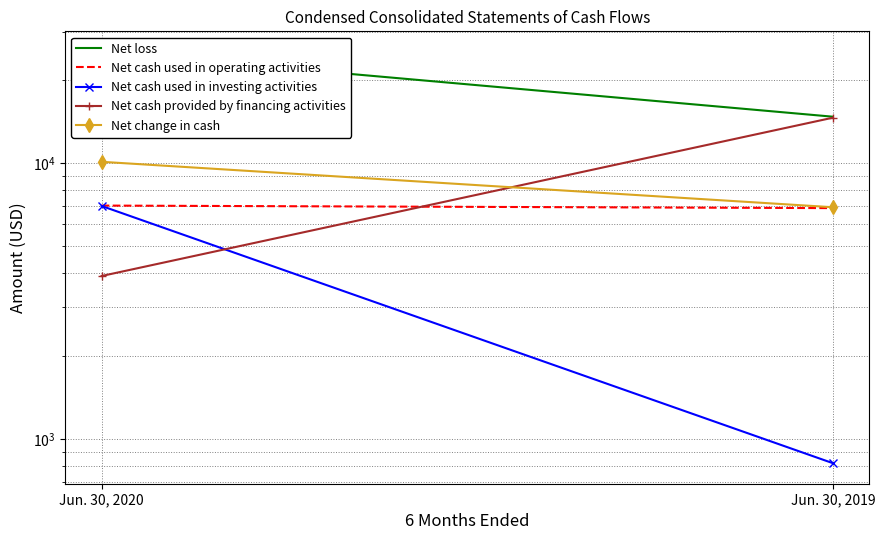

The value of Net loss at Jun. 30, 2019 is 14736. True or false?

True